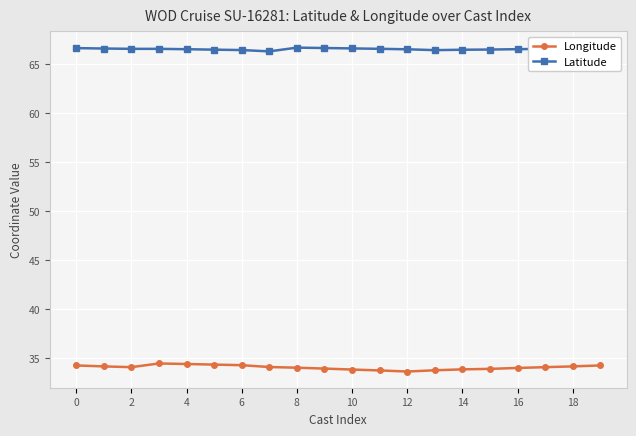

True or false: Longitude and Latitude cross at least once.

False